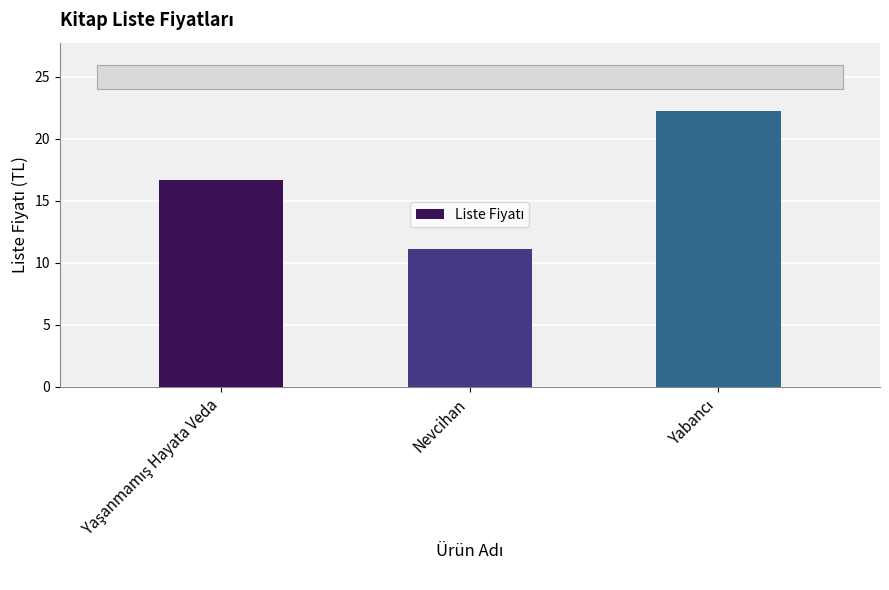

True or false: the data shows 11.1 at Nevcihan.

True